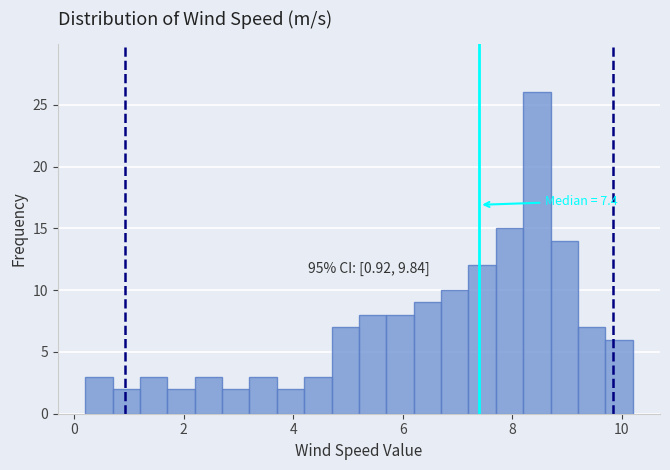

Around what value on the x-axis is the tallest bar? Give the approximate position of its centre, as read against the axis.

8.4